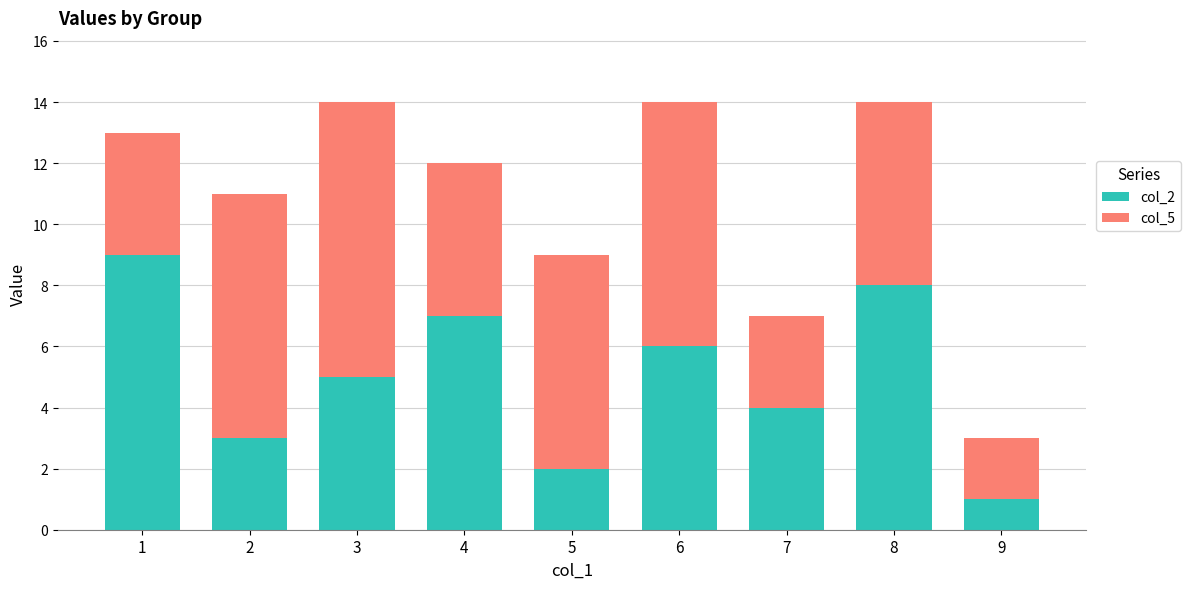

What is the approximate value of col_2 at 6?

6